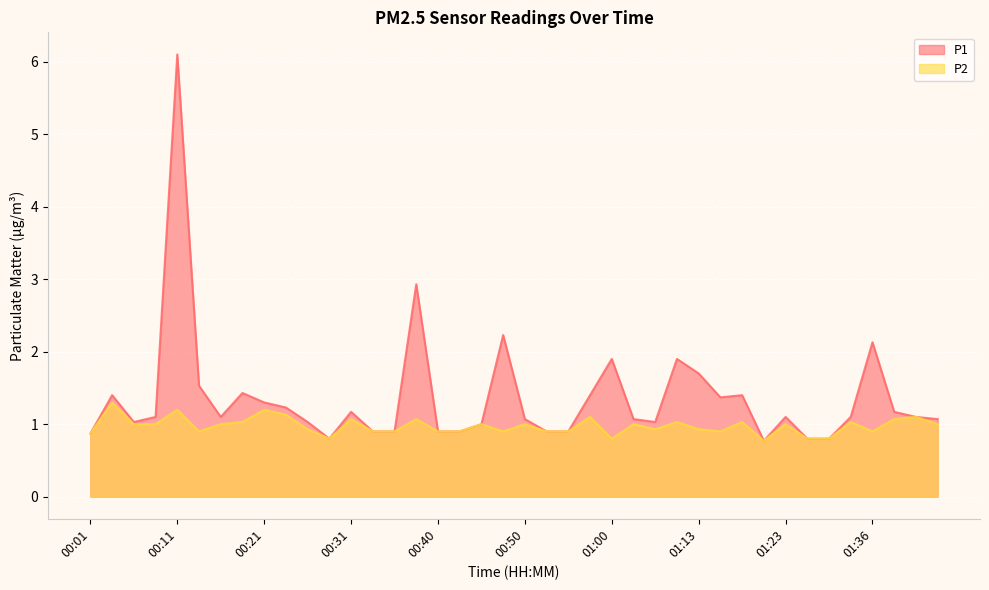

At which label is P2 closest to 1?

00:06